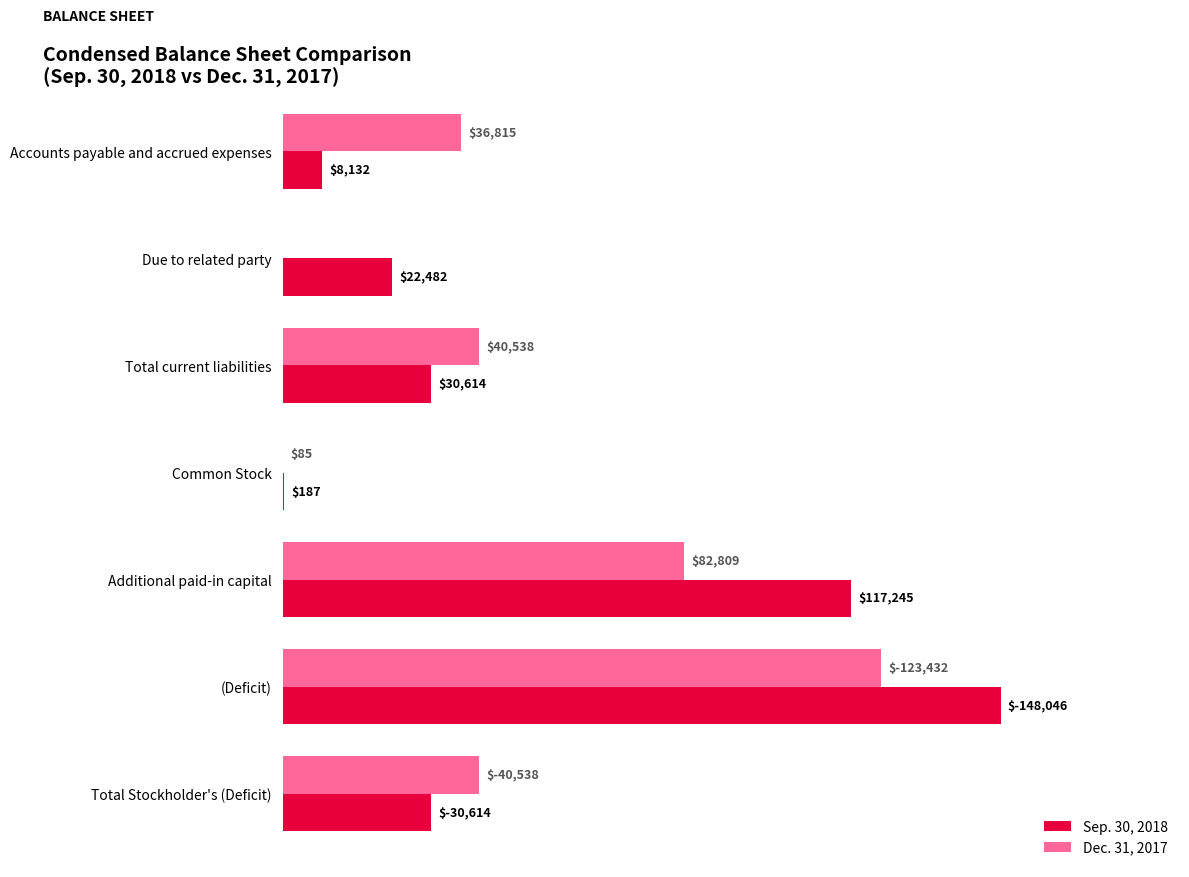

Which series has the largest total across all categories?

Sep. 30, 2018